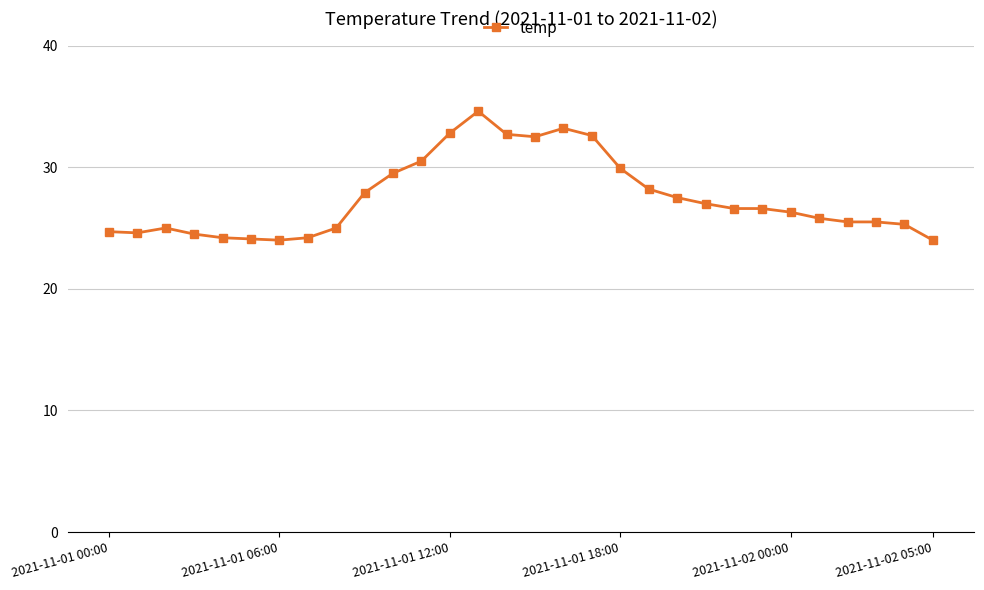

What is the difference between the second highest and minimum values?

9.2